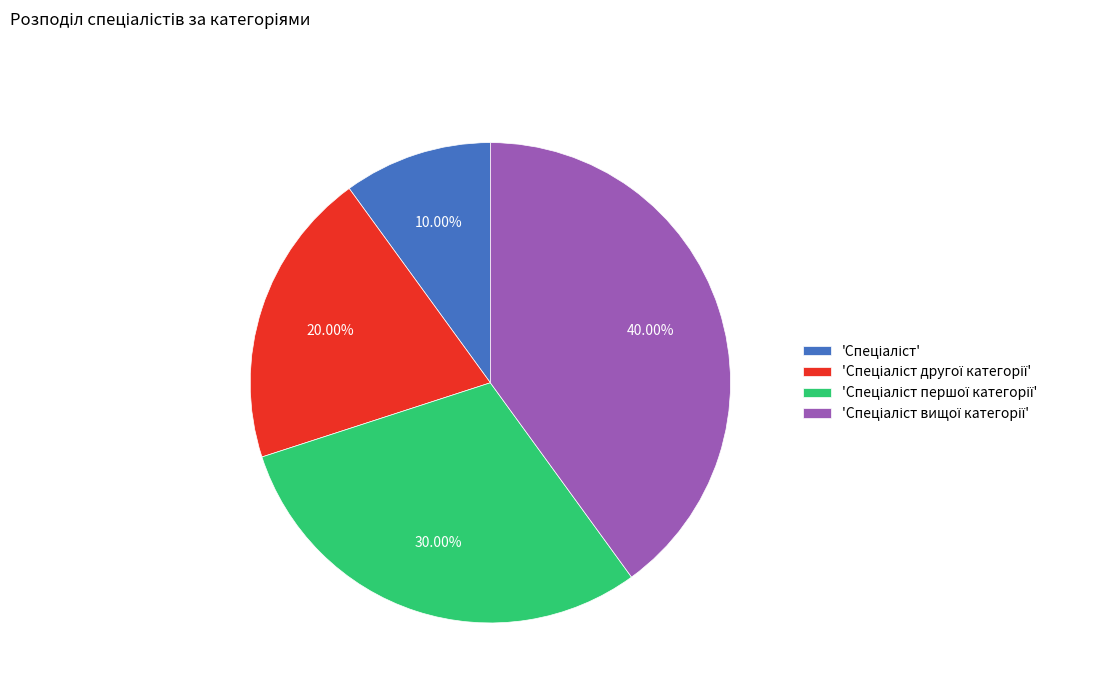

To the nearest percent, what is the average slice percentage?

25%